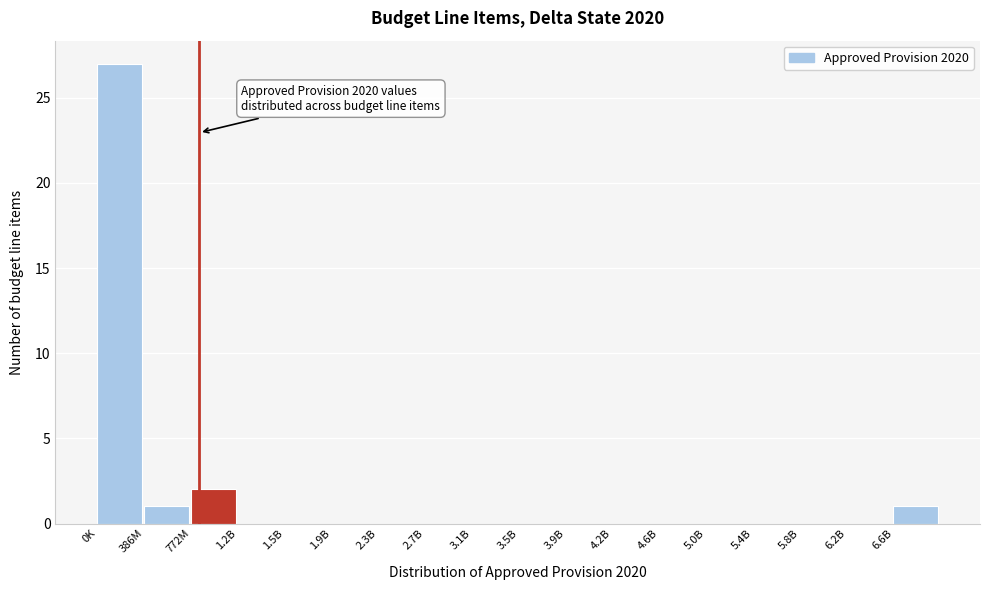

Reading left to right, list all the values displayed in this chart.

0K=27	386M=1	772M=2	1.2B=0	1.5B=0	1.9B=0	2.3B=0	2.7B=0	3.1B=0	3.5B=0	3.9B=0	4.2B=0	4.6B=0	5.0B=0	5.4B=0	5.8B=0	6.2B=0	6.6B=1